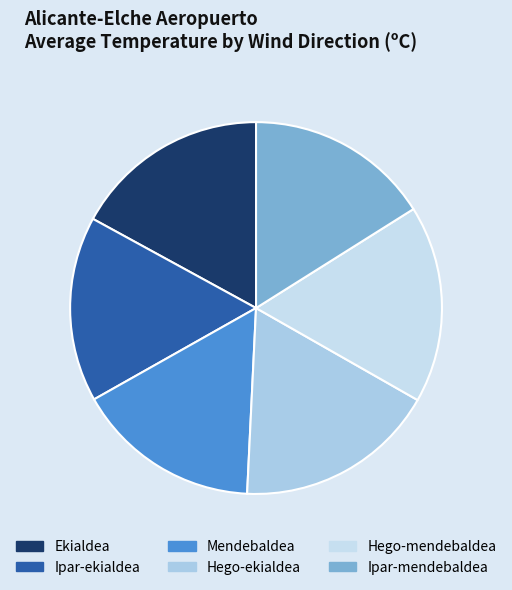

The Hego-ekialdea slice represents 27% of the pie. True or false?

False